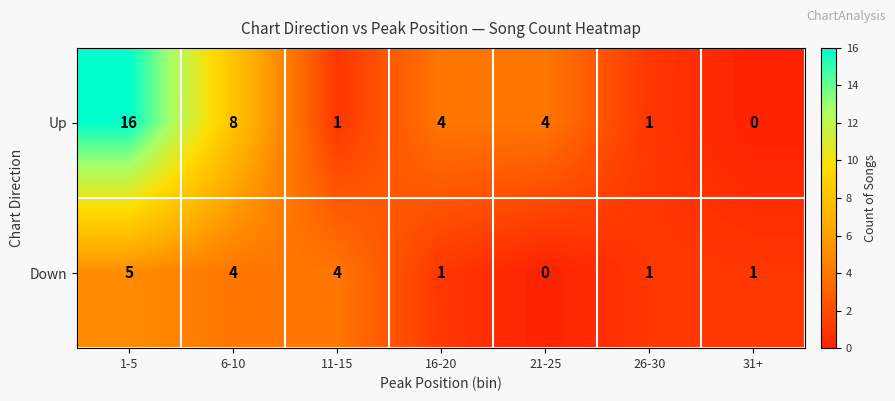

Rank the series by their maximum value, from lowest to highest.

Down, Up